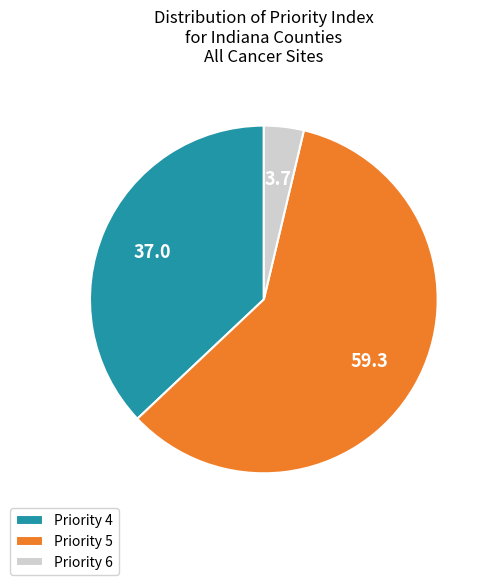

Which slice is the smallest?

Priority 6